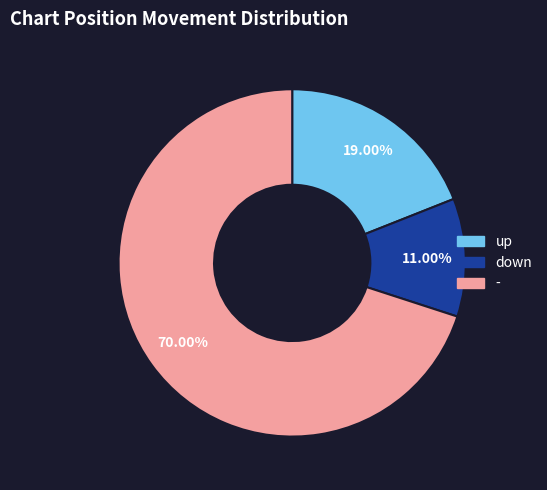

To the nearest percent, what is the difference between the up and - slice percentages?

51%